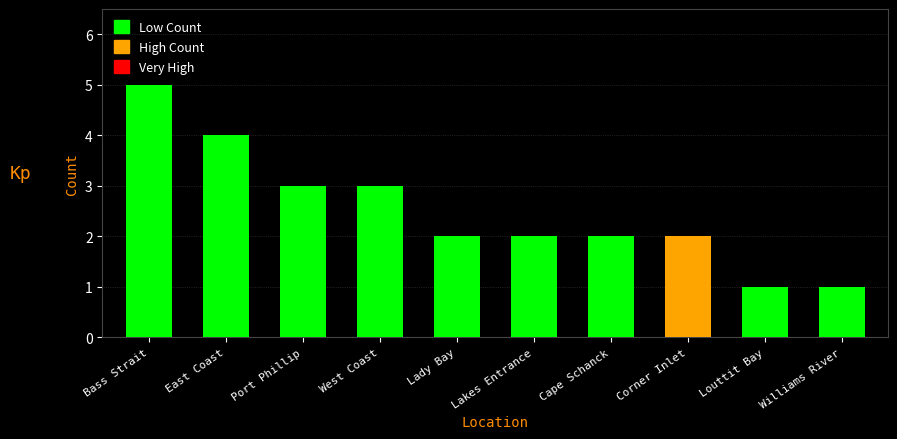

What position from the right is Lakes Entrance?

5